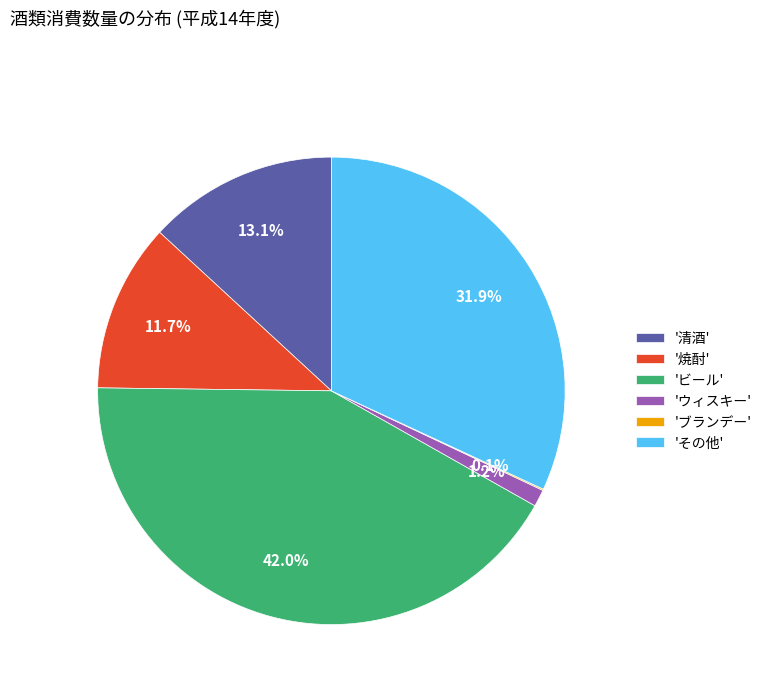

What is the largest slice in the pie chart?

'ビール'